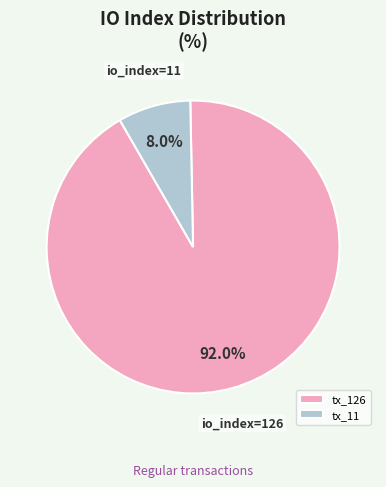

To the nearest percent, what portion does tx_126 represent?

92%